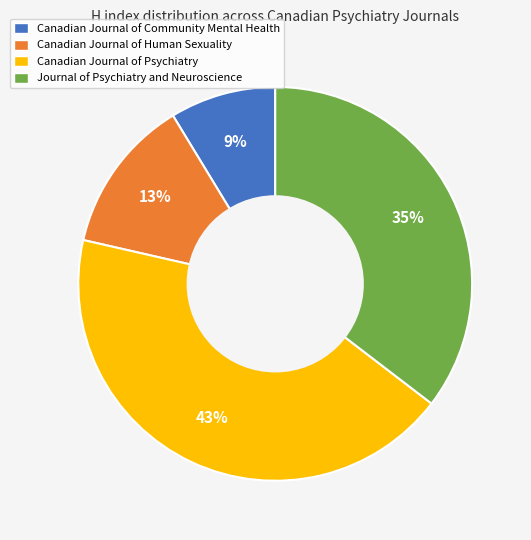

Do Canadian Journal of Human Sexuality and Journal of Psychiatry and Neuroscience together represent more than half of the pie?

No